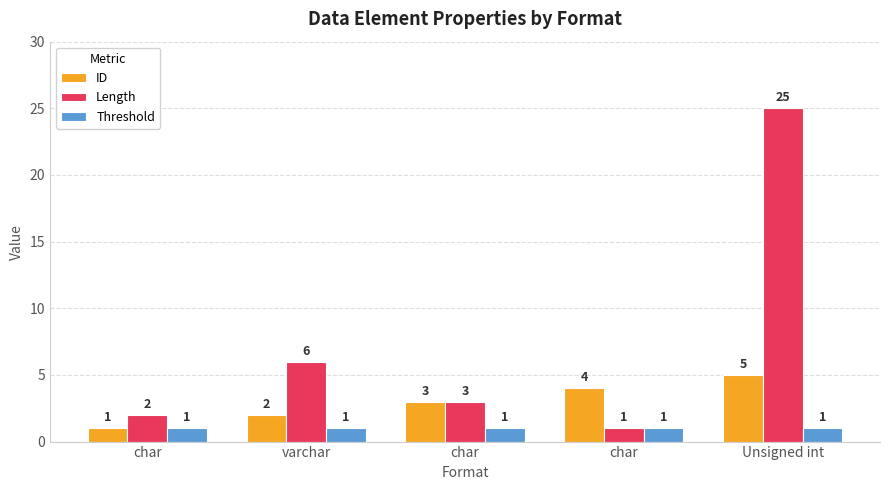

Where is Threshold nearest to the value 1?

char